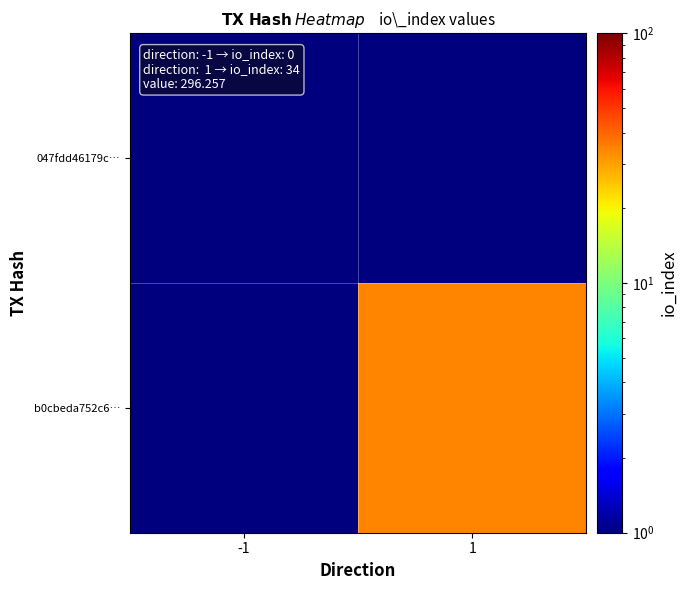

Reading right to left, list all the values displayed in this chart.

047fdd46179c…: 1=0.5	-1=0.5
b0cbeda752c6…: 1=34.0	-1=0.5